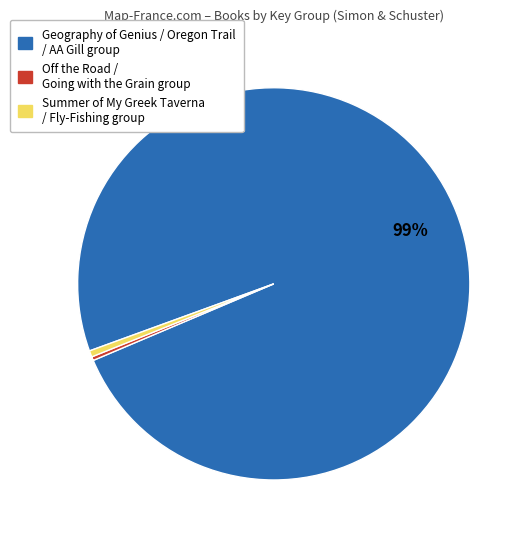

Is there any slice that represents more than half of the pie?

Yes